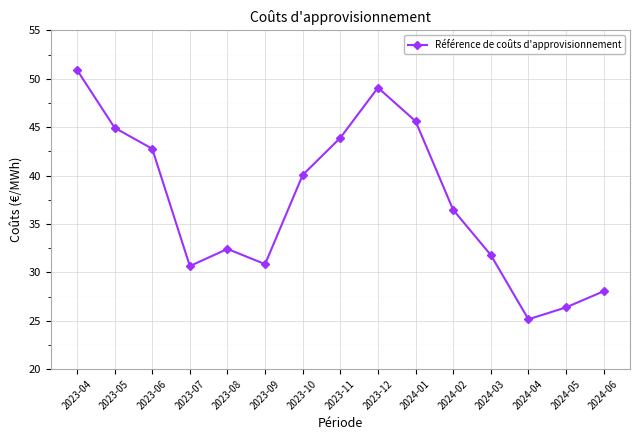

How many data points are less than 36?

7